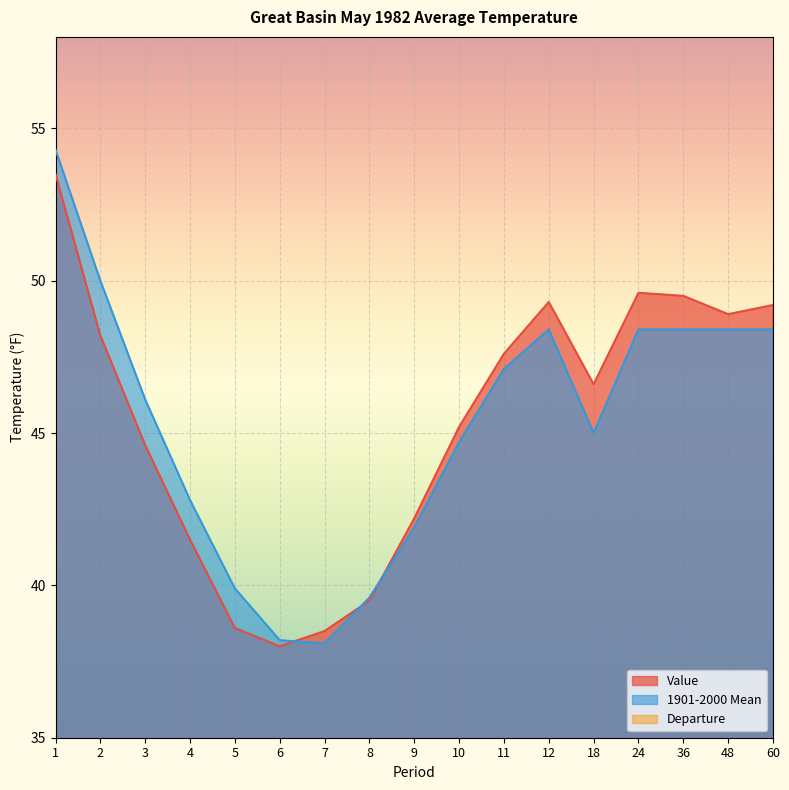

What is the difference between the second highest and second lowest values in the 1901-2000 Mean series?

11.8